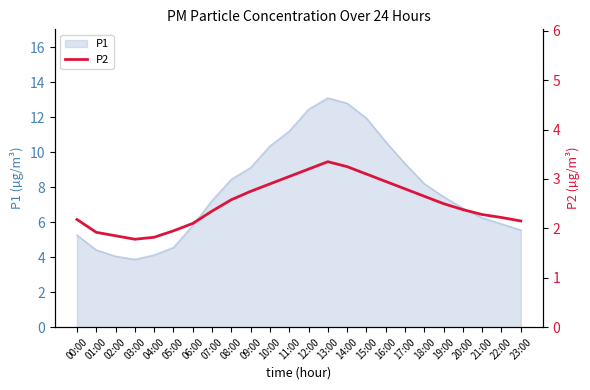

The value of P1 at 22:00 is 5.9. True or false?

True